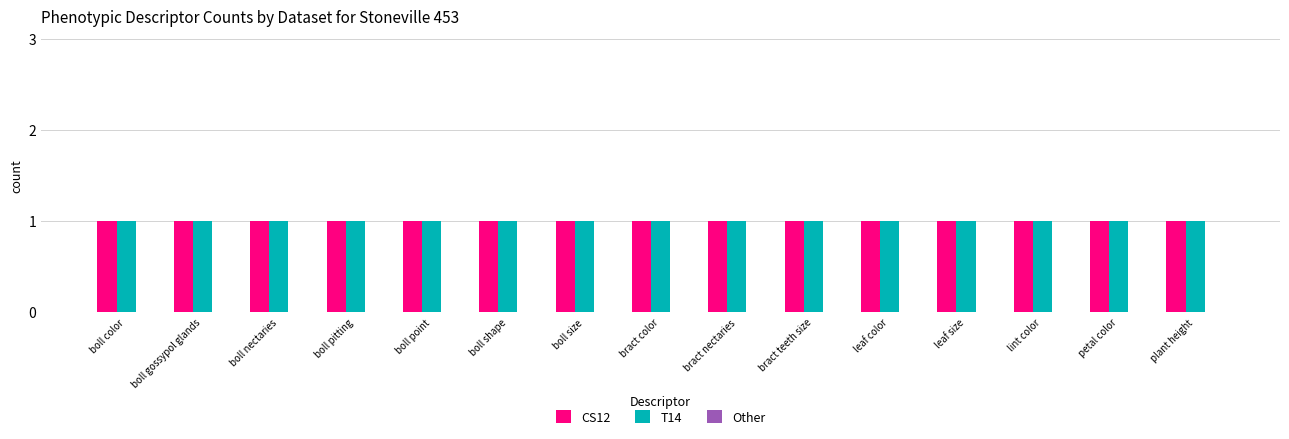

Does the chart contain any negative values?

No